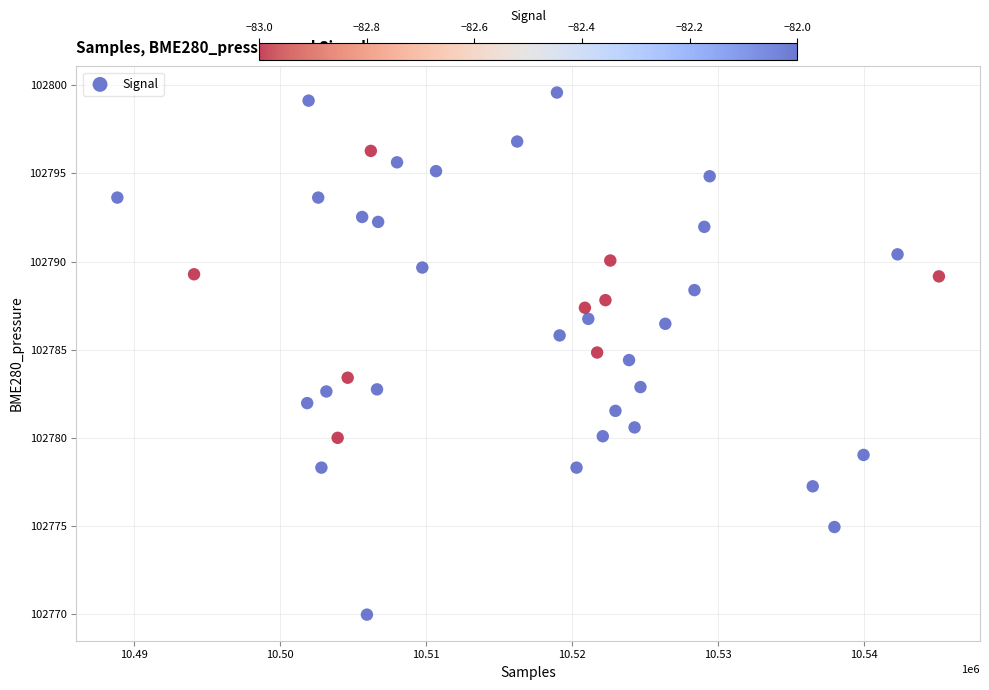

What is the range of X values (max minus min)?

56230.0